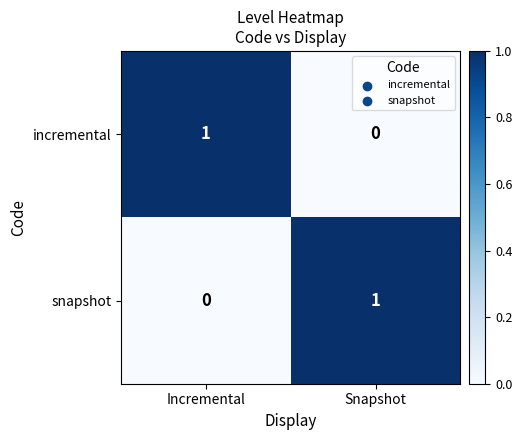

At Incremental, list the series in order from smallest to largest.

snapshot, incremental